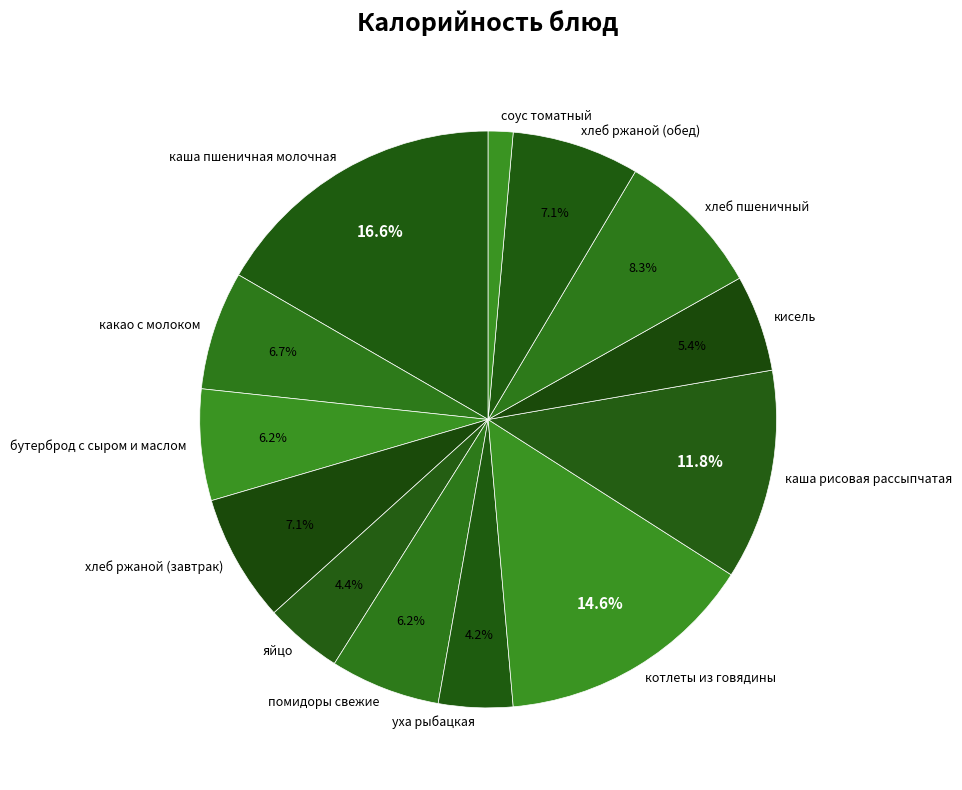

To the nearest percent, what is the difference between the помидоры свежие and каша рисовая рассыпчатая slice percentages?

6%